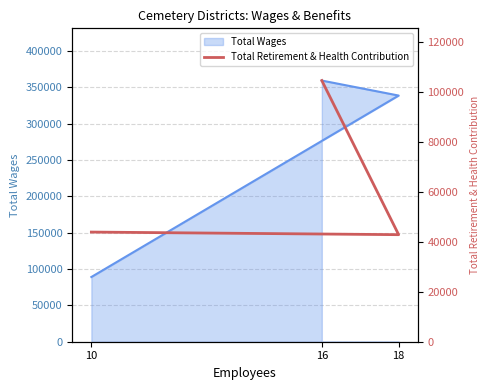

Does the chart display data point markers on the line(s)?

No